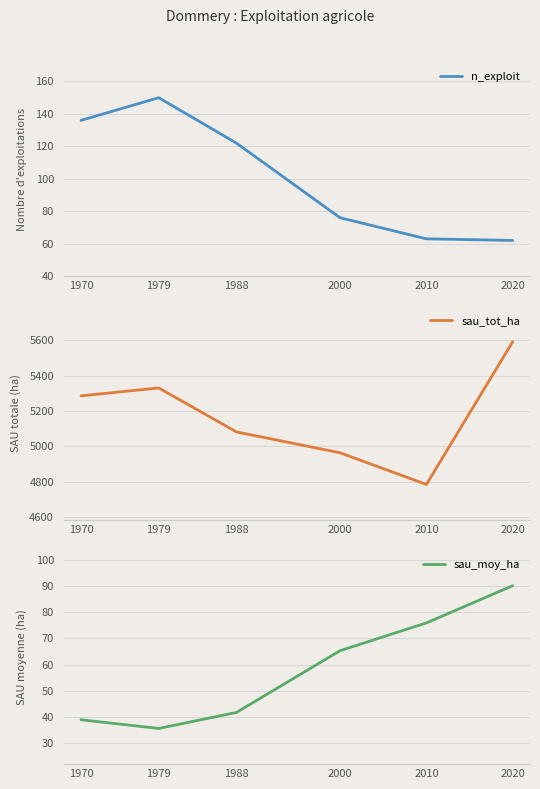

True or false: n_exploit and sau_tot_ha cross at least once.

False